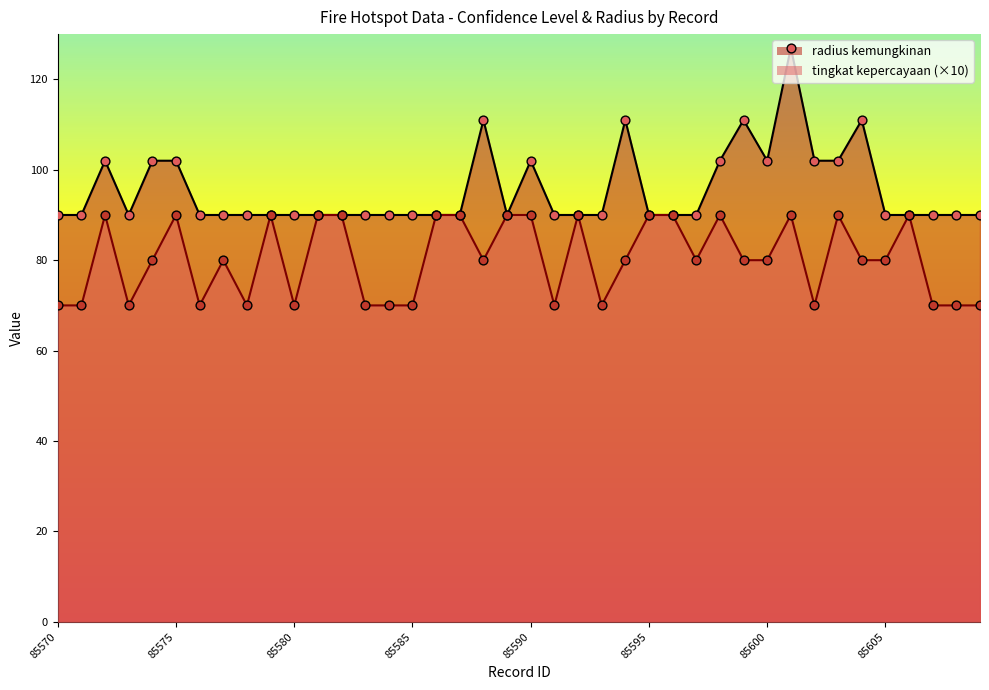

Which series reaches the minimum Y coordinate?

tingkat kepercayaan